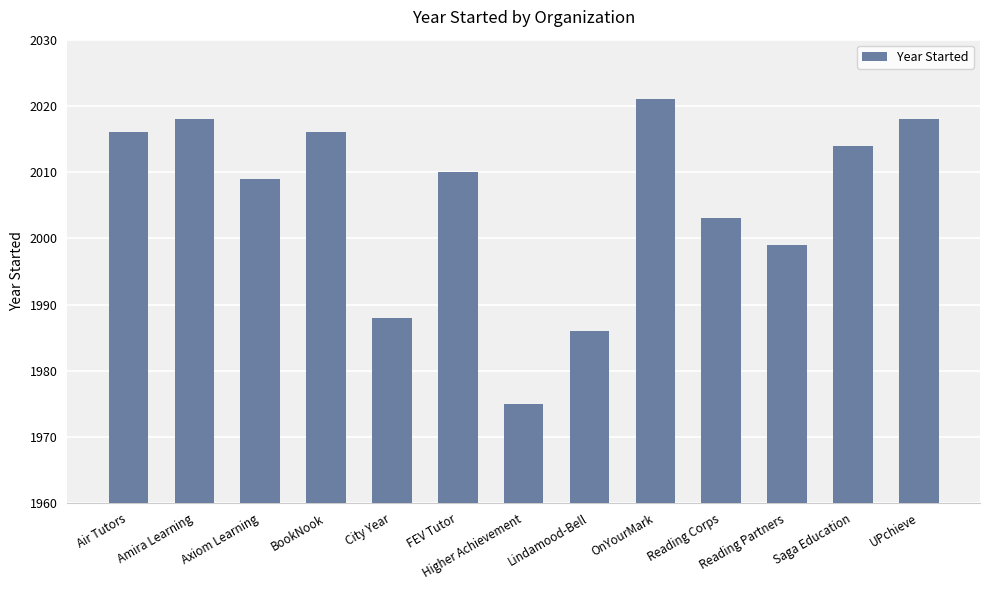

What is the difference between the maximum and second lowest values?

35